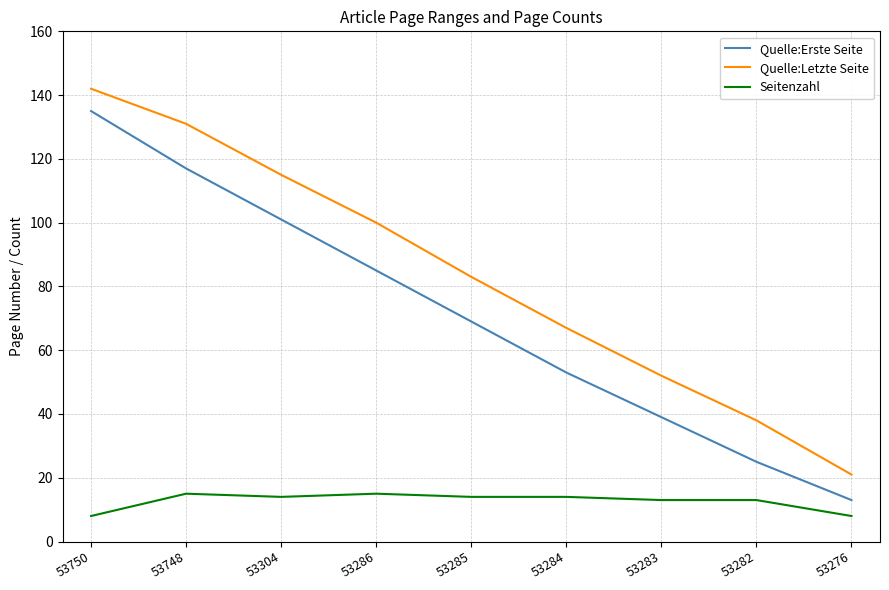

Reading left to right, transcribe all the data shown in this chart.

Quelle:Erste Seite: 135	117	101	85	69	53	39	25	13
Quelle:Letzte Seite: 142	131	115	100	83	67	52	38	21
Seitenzahl: 8	15	14	15	14	14	13	13	8